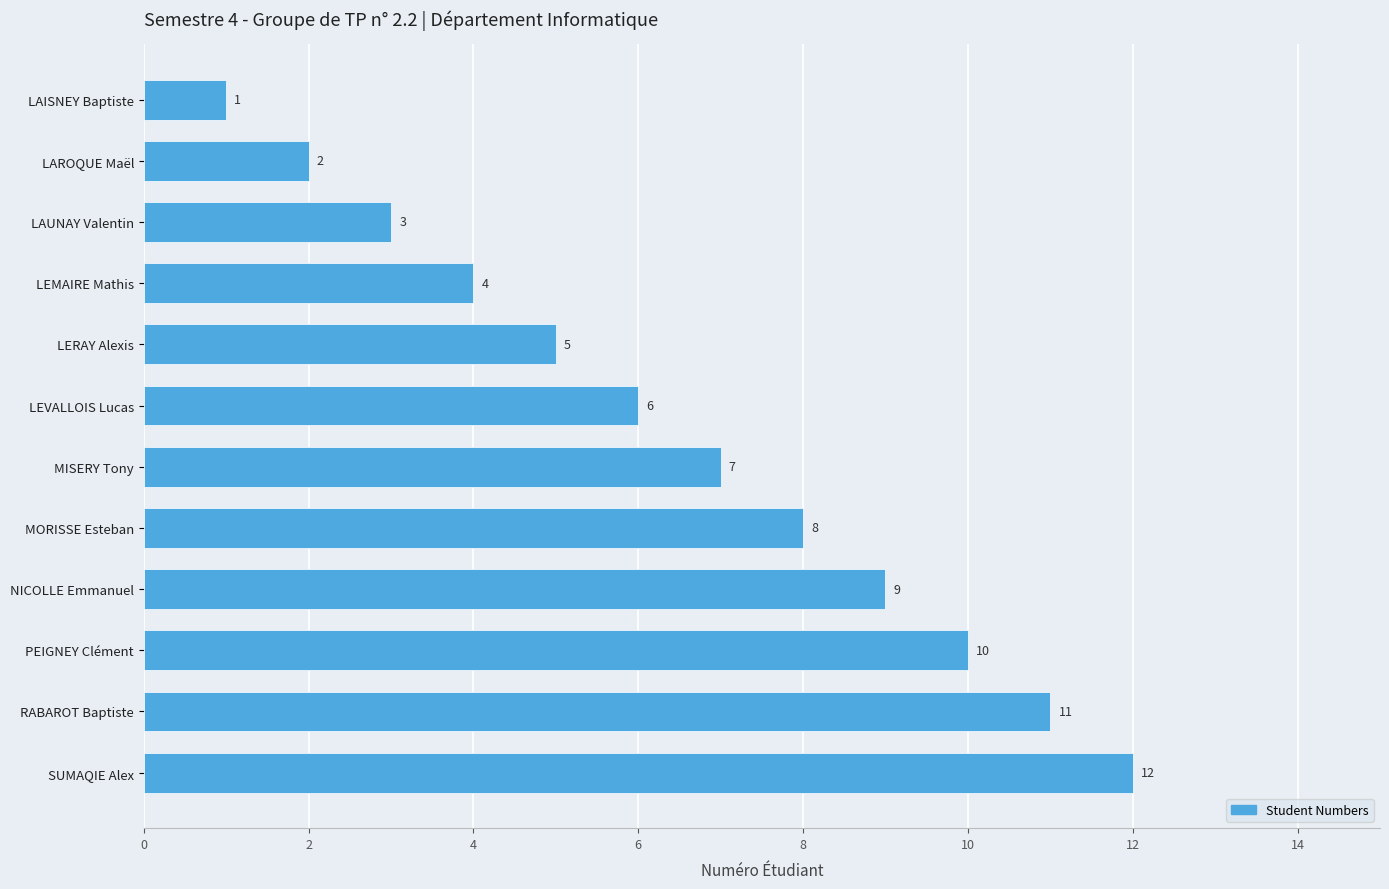

What is the change in value from LEVALLOIS Lucas to MORISSE Esteban?

+2